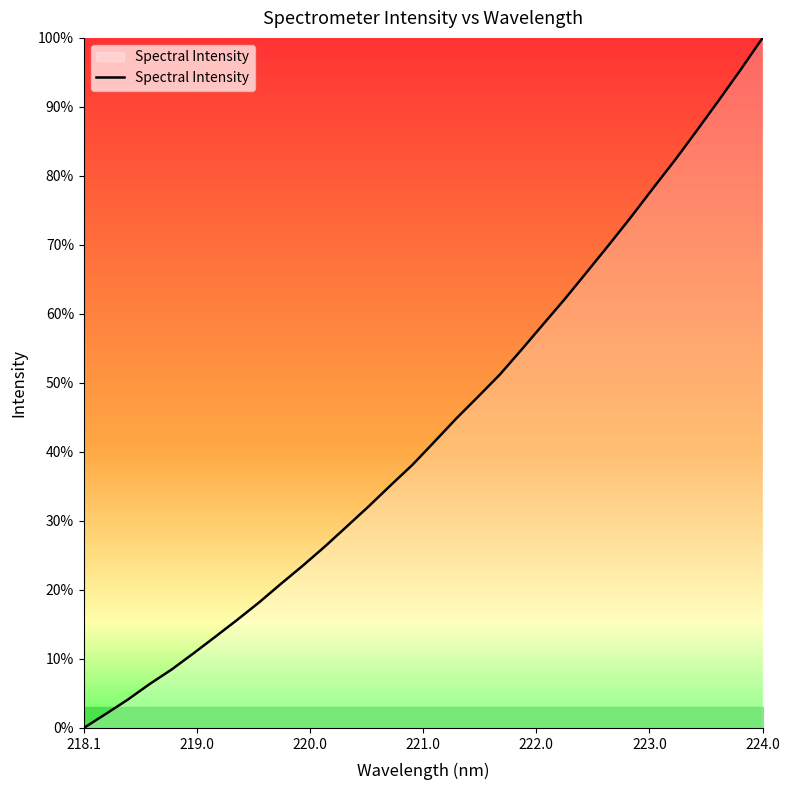

What is the maximum value shown in the chart?

100.0